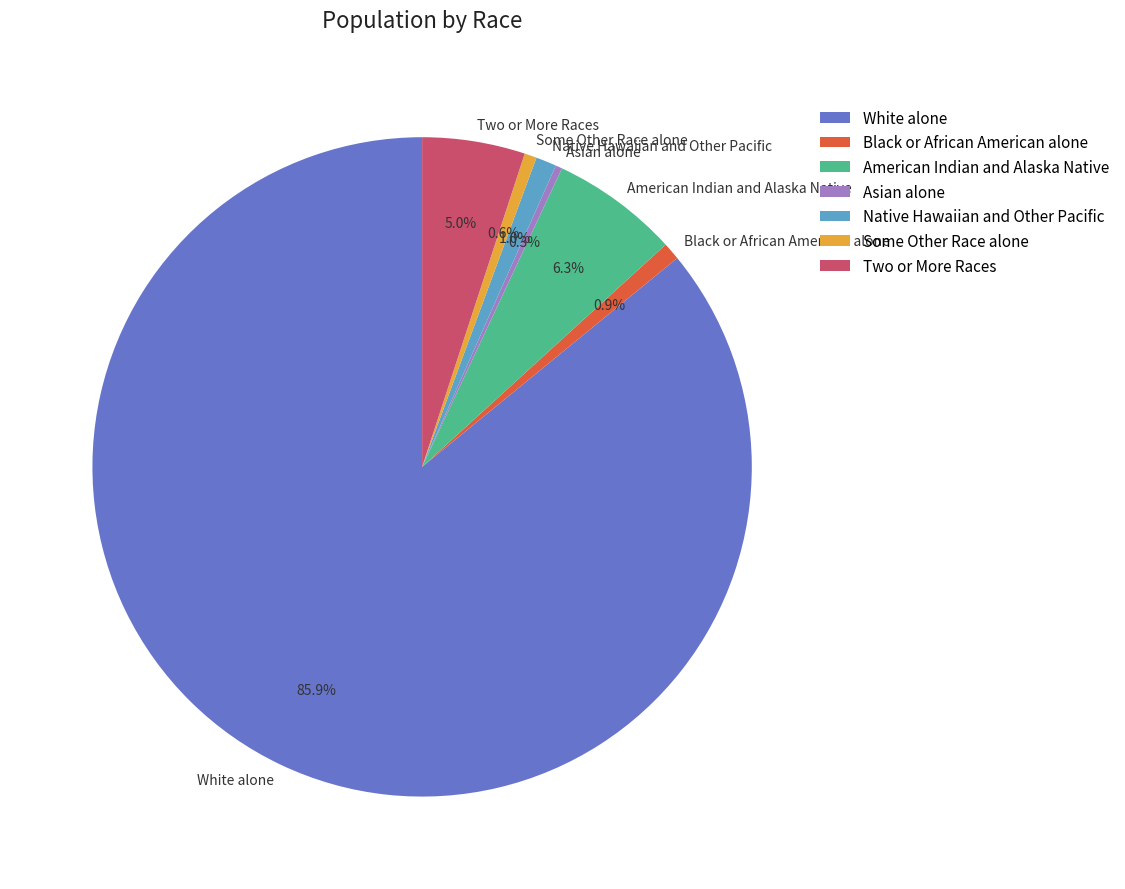

True or false: American Indian and Alaska Native accounts for 6% of the total.

True